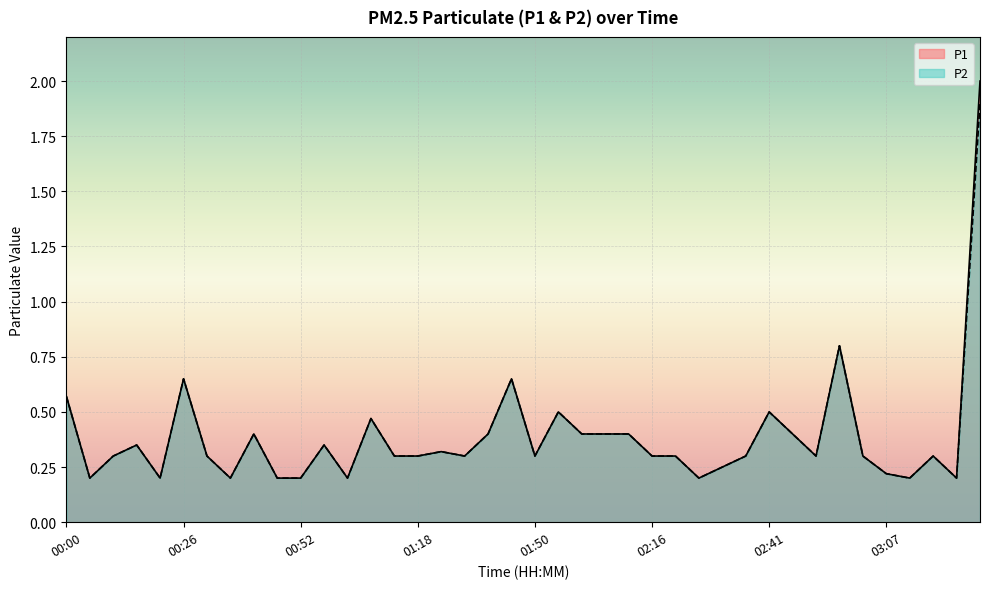

True or false: P1 and P2 intersect in this chart.

False